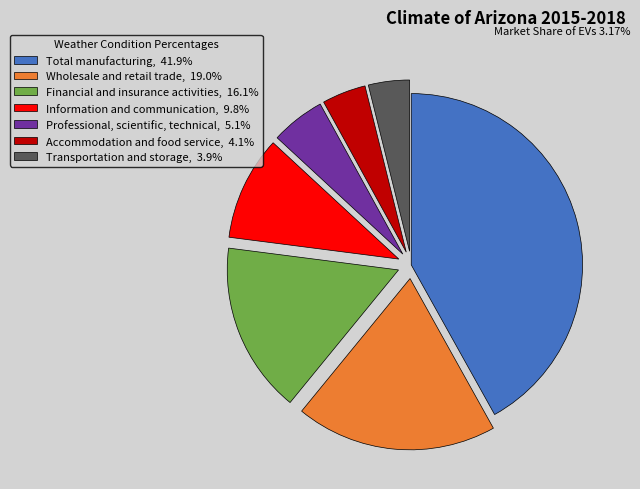

Is it true that Information and communication is 17% of the pie?

False